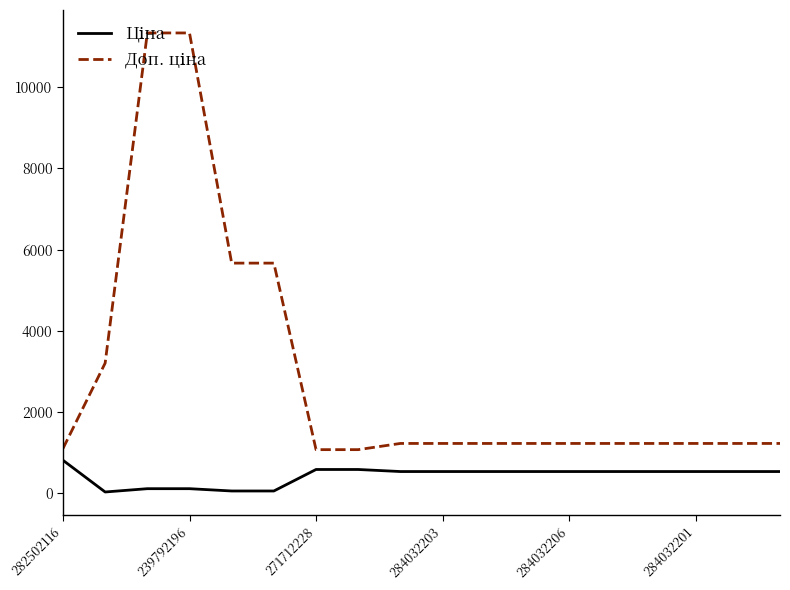

What is the maximum value shown in the chart?

11334.0